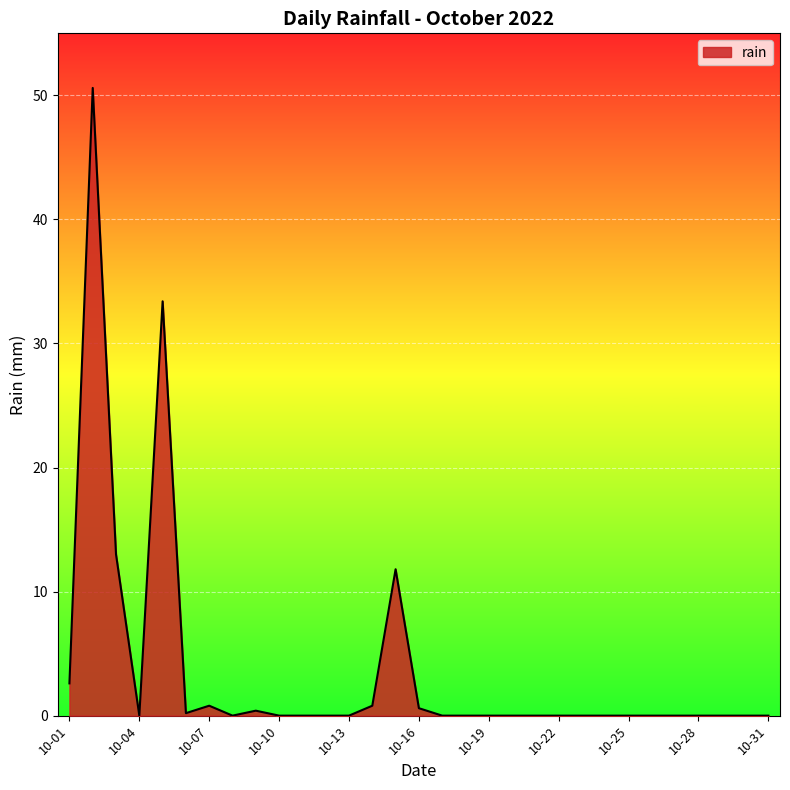

How many lines are shown in the chart?

1